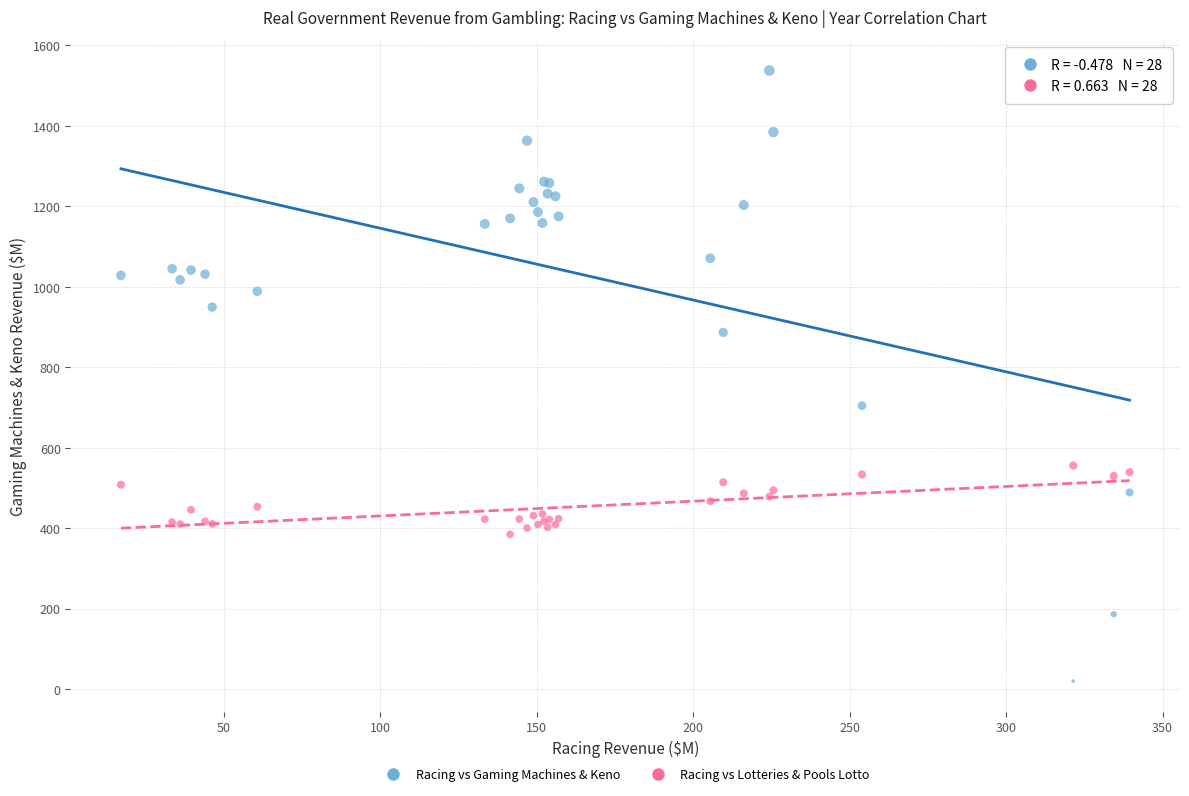

Which series contains the highest Y value?

Racing vs Gaming Machines & Keno